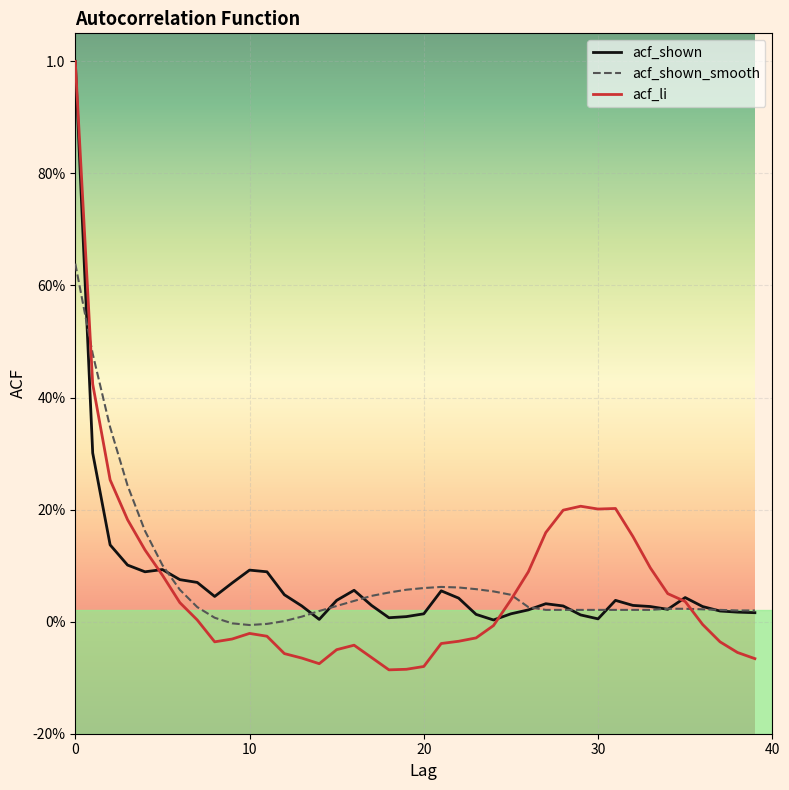

Is this an area chart (filled region under the line)?

No